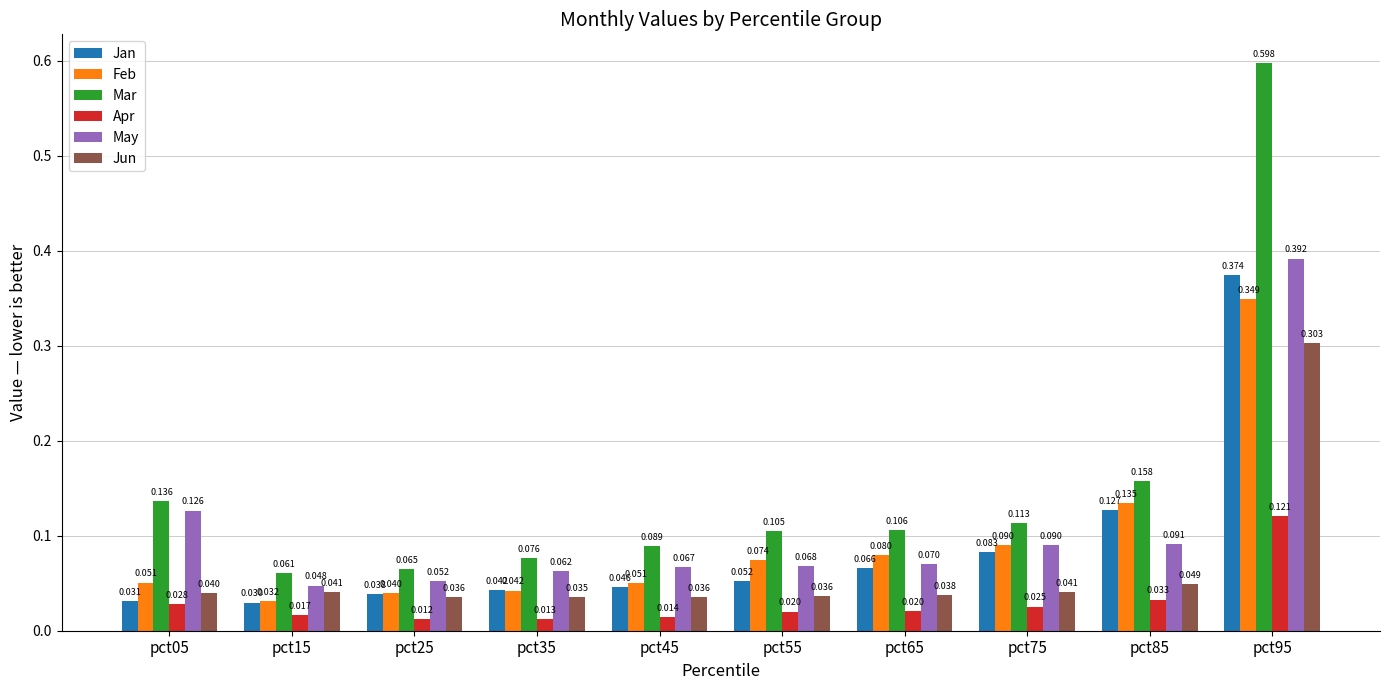

List the series in order of their peak value, lowest first.

Apr, Jun, Feb, Jan, May, Mar